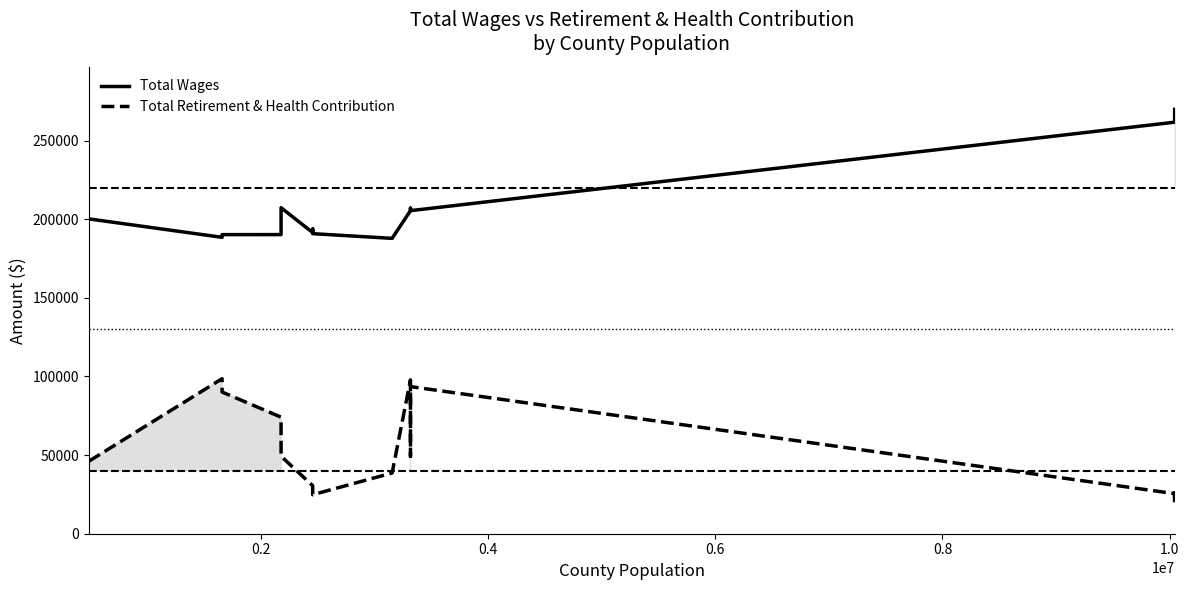

Is this an area chart (filled region under the line)?

No